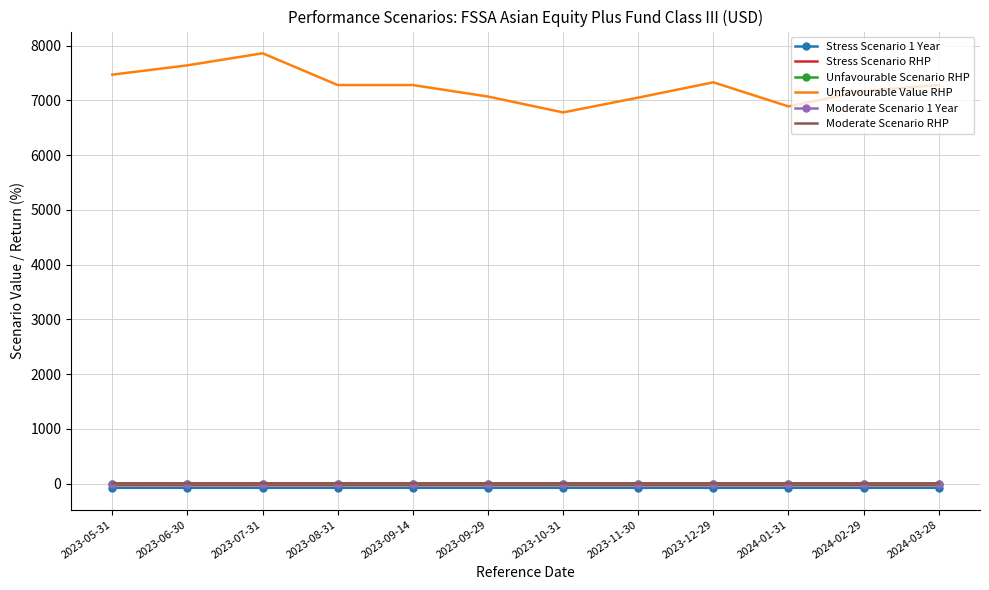

Which series has the largest range (max minus min)?

Unfavourable Value RHP